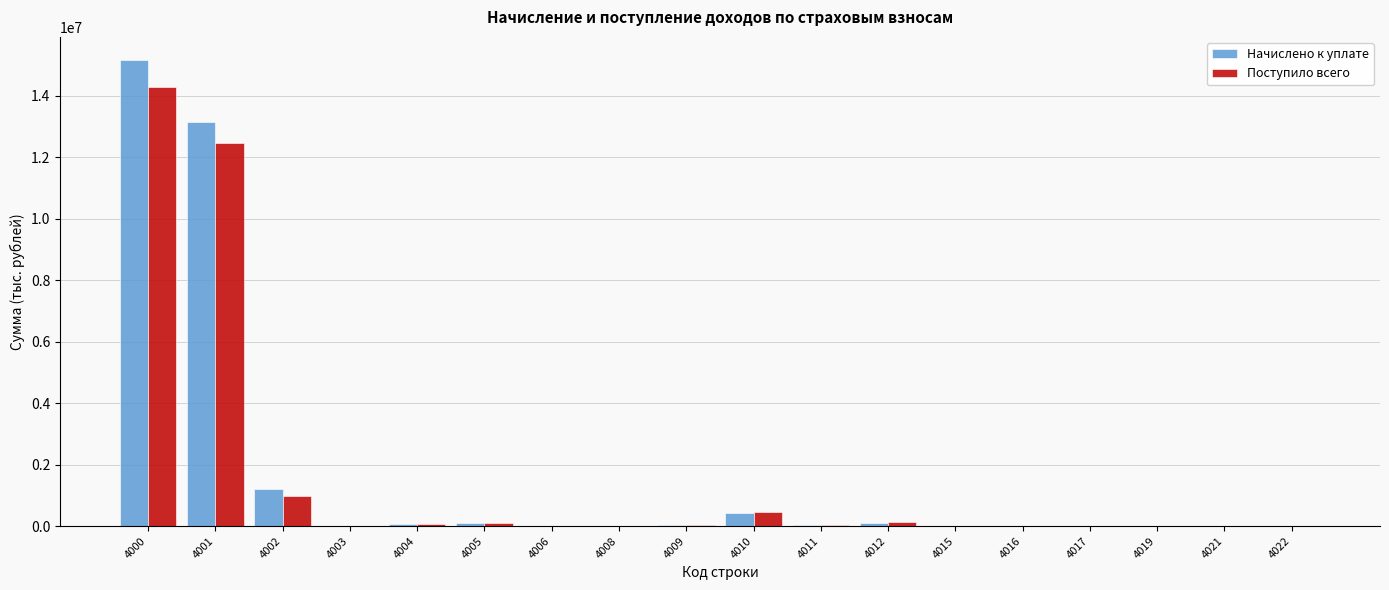

At which category is the sum across all series the highest?

4000